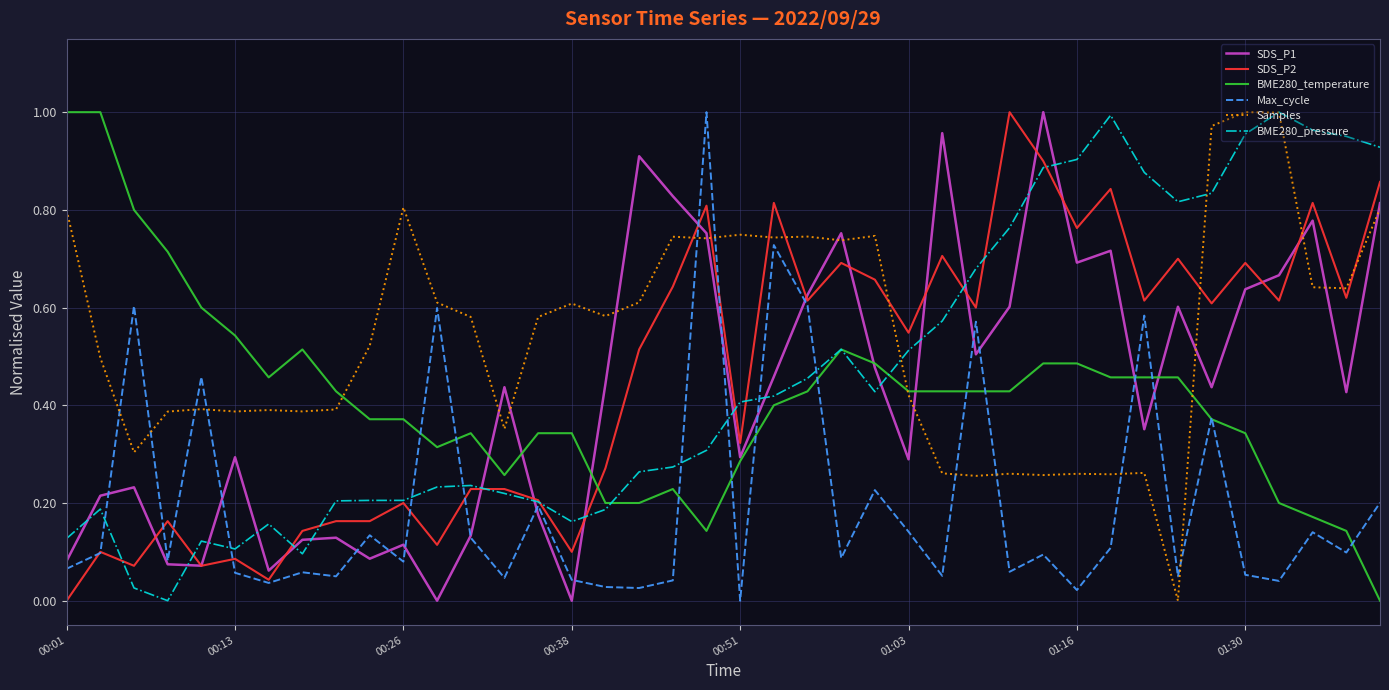

Which series has the largest total across all categories?

Samples